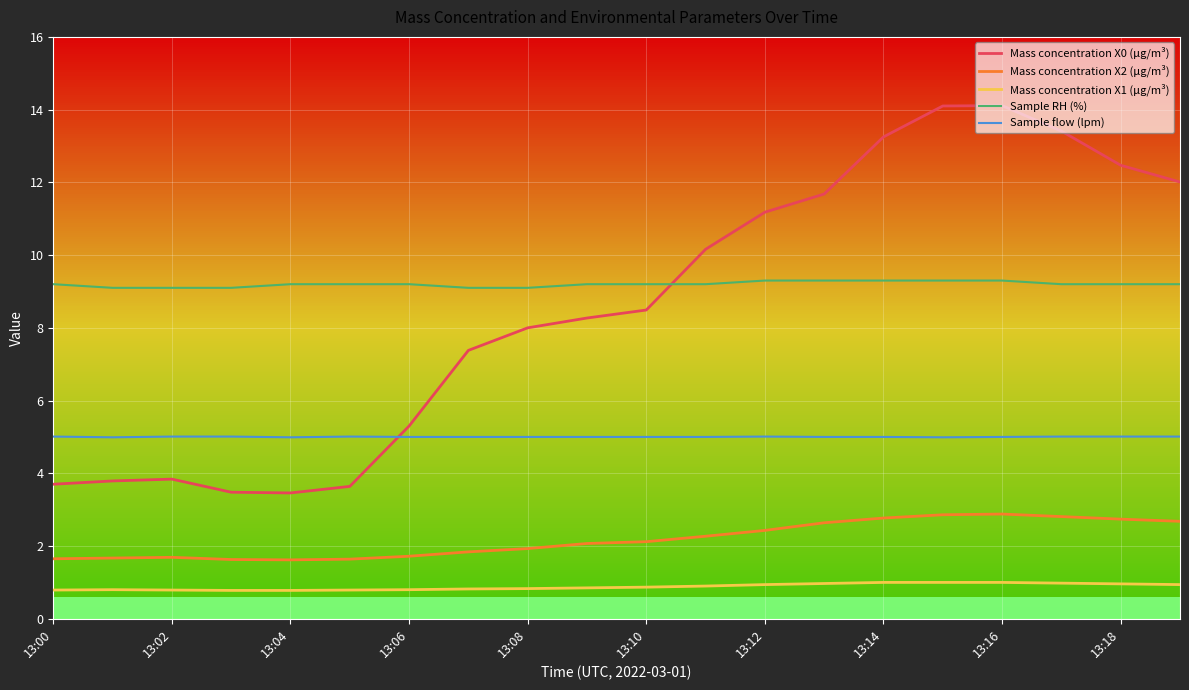

Which series has the widest spread of values?

Mass concentration X0 (μg/m³)